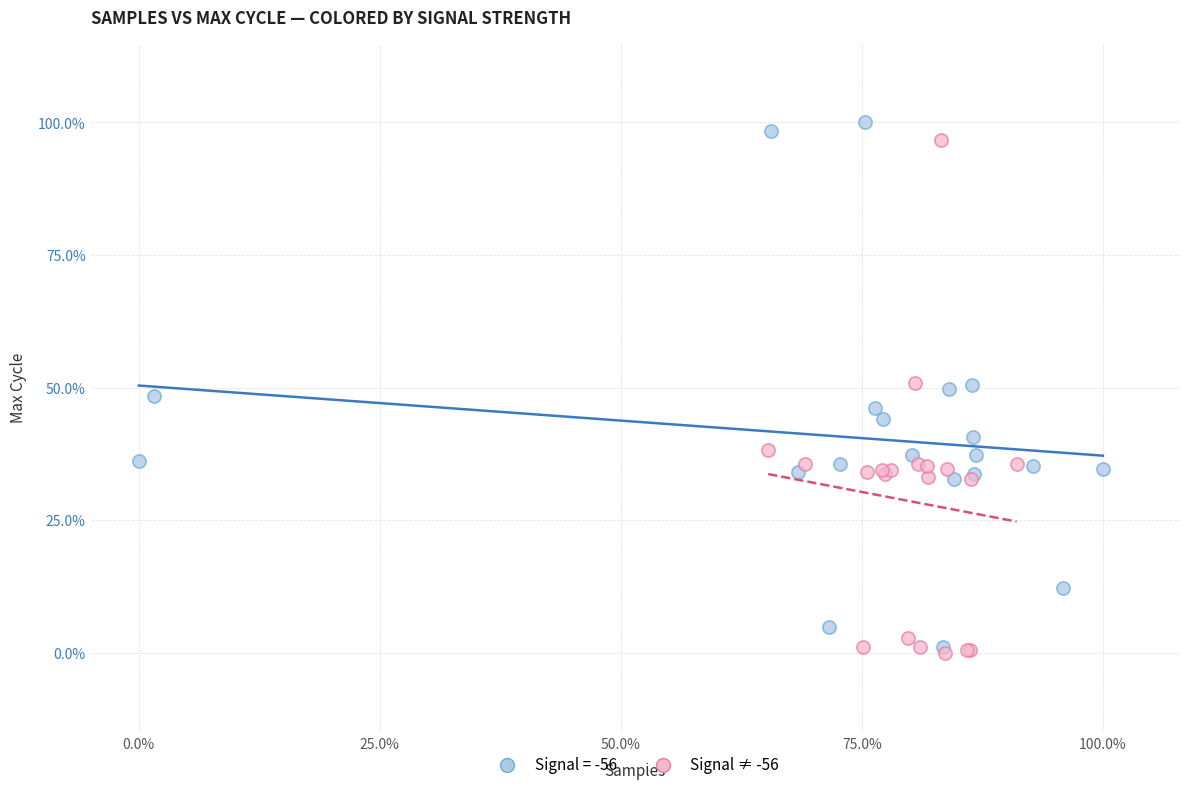

What are all the series names shown in the legend?

Signal = -56, Signal ≠ -56